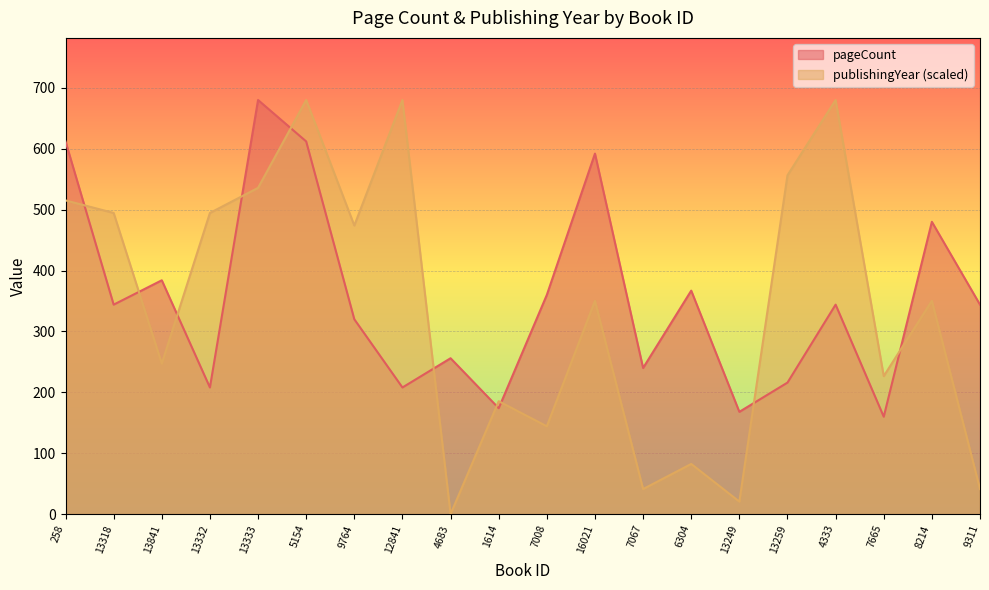

How many times do pageCount and publishingYear cross each other?

10